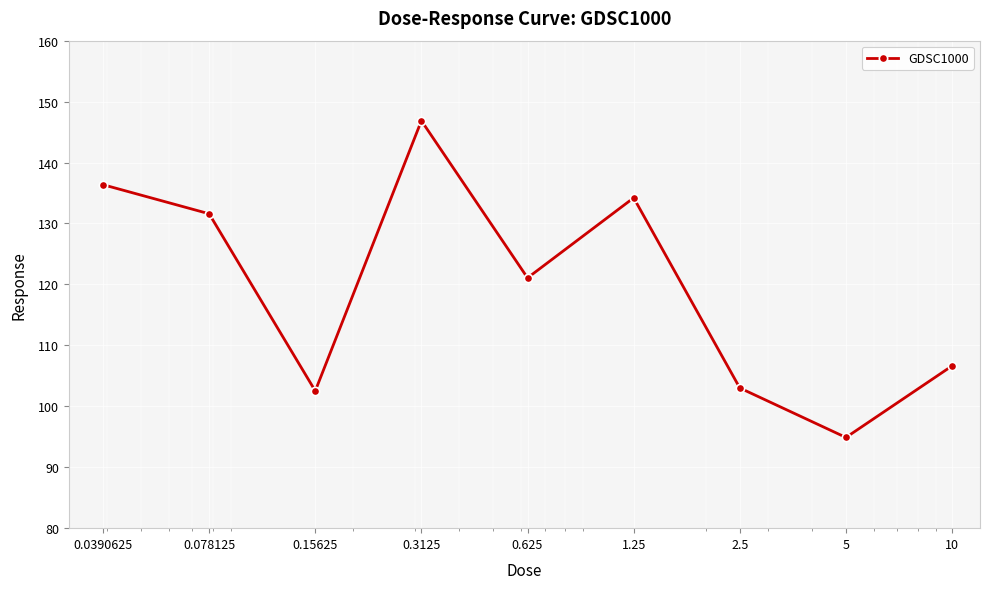

What is the minimum value shown in the chart?

94.9